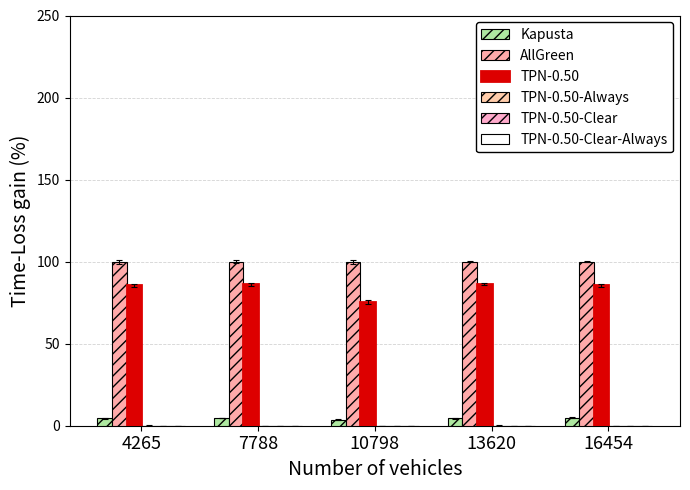

Where does the Kapusta series first go above 4?

4265